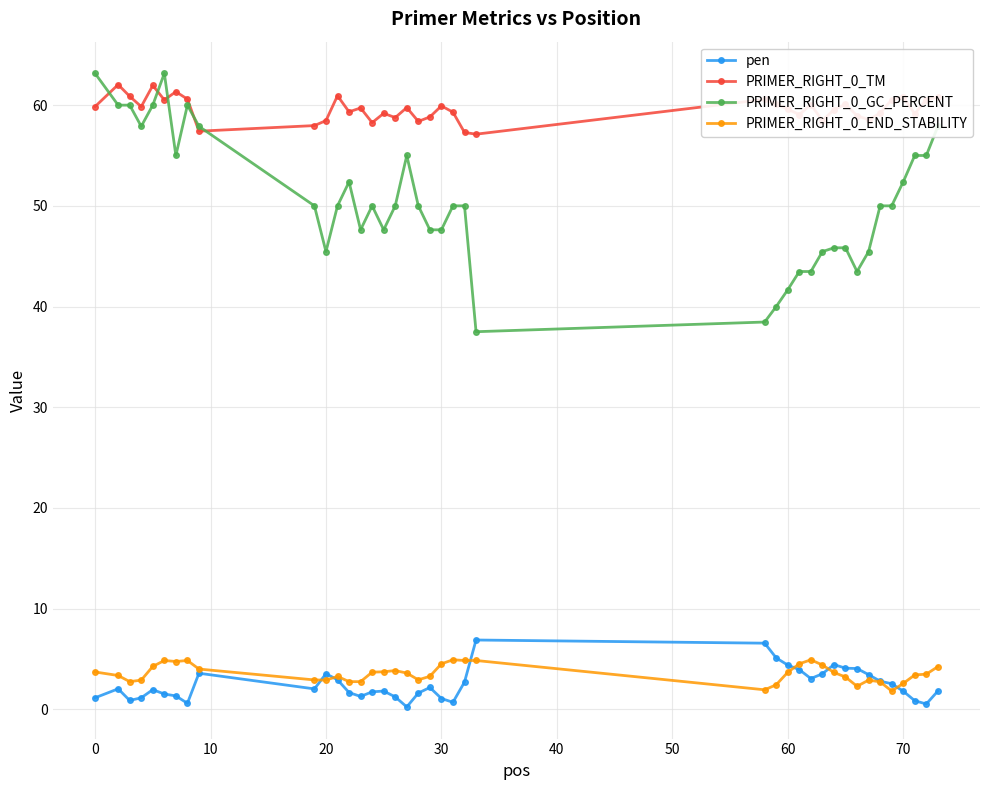

What is the value of the PRIMER_RIGHT_0_END_STABILITY point at the 21st from the left?

4.5